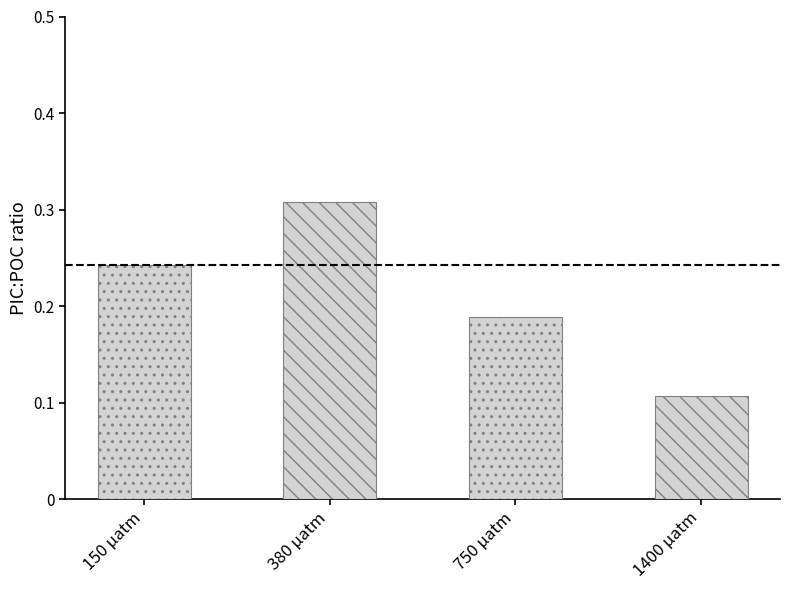

True or false: the data shows 0.5 at 380 matm.

False